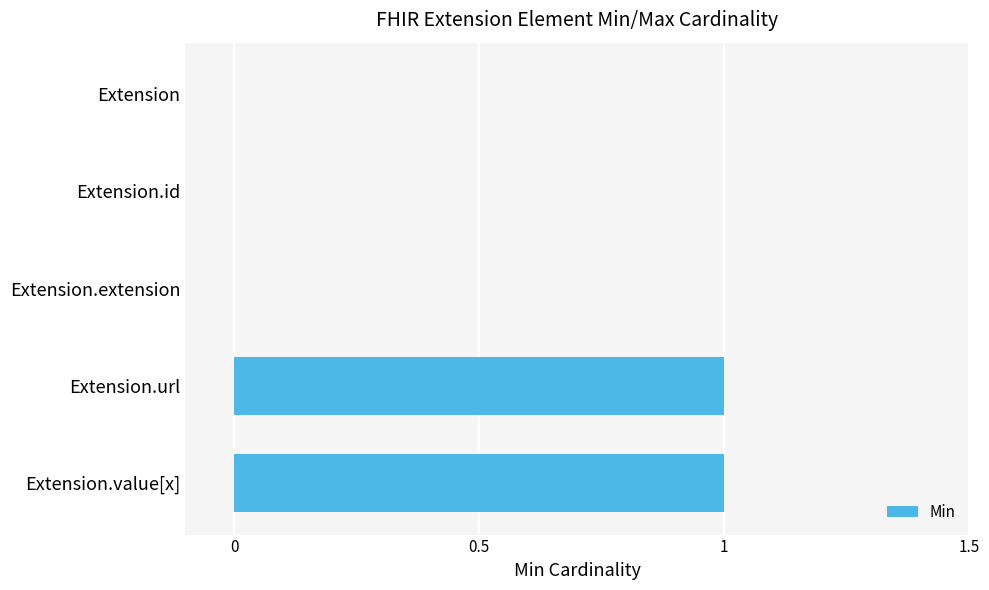

True or false: the data shows 2 at Extension.value[x].

False